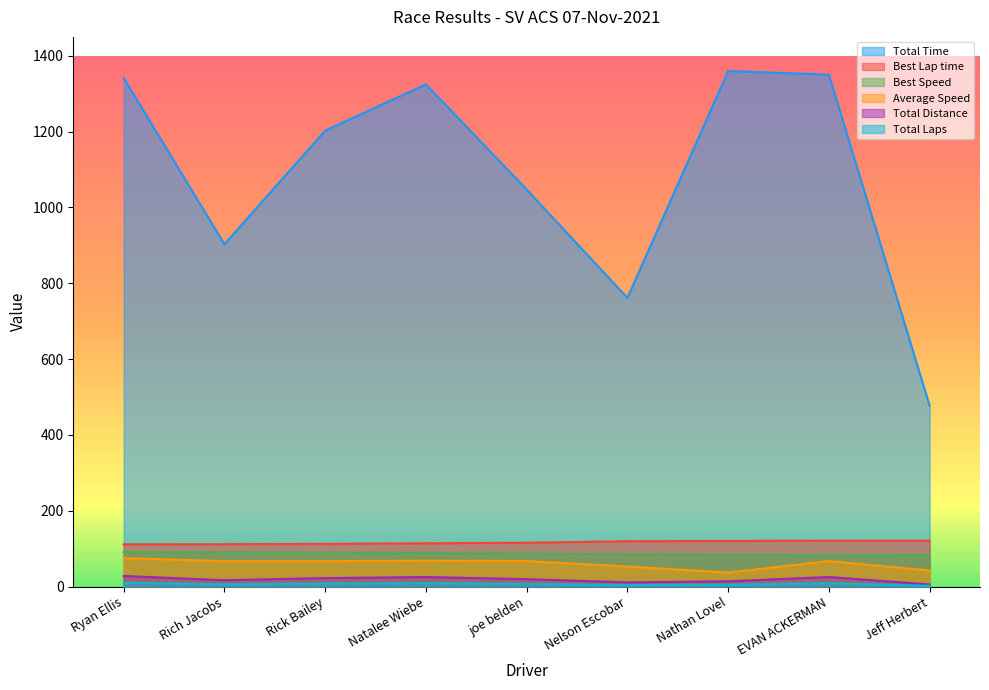

What is the average value of the Total Laps series?

18.7